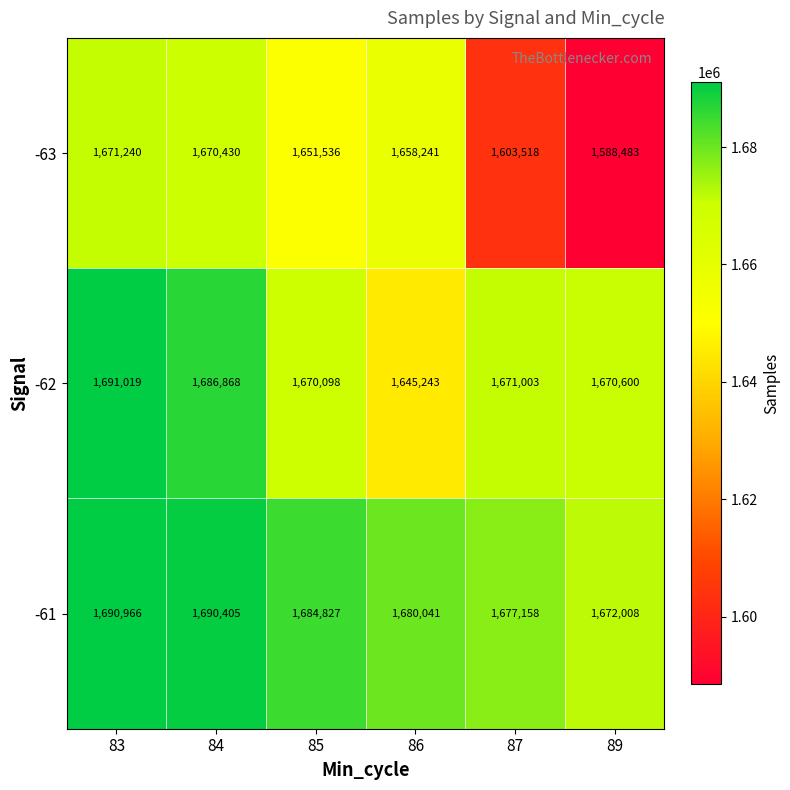

Reading right to left, extract all data points from this chart.

-63: 89=1588483	87=1603518	86=1658241	85=1651536	84=1670430	83=1671240
-62: 89=1670600	87=1671003	86=1645243	85=1670098	84=1686868	83=1691019
-61: 89=1672008	87=1677158	86=1680041	85=1684827	84=1690405	83=1690966